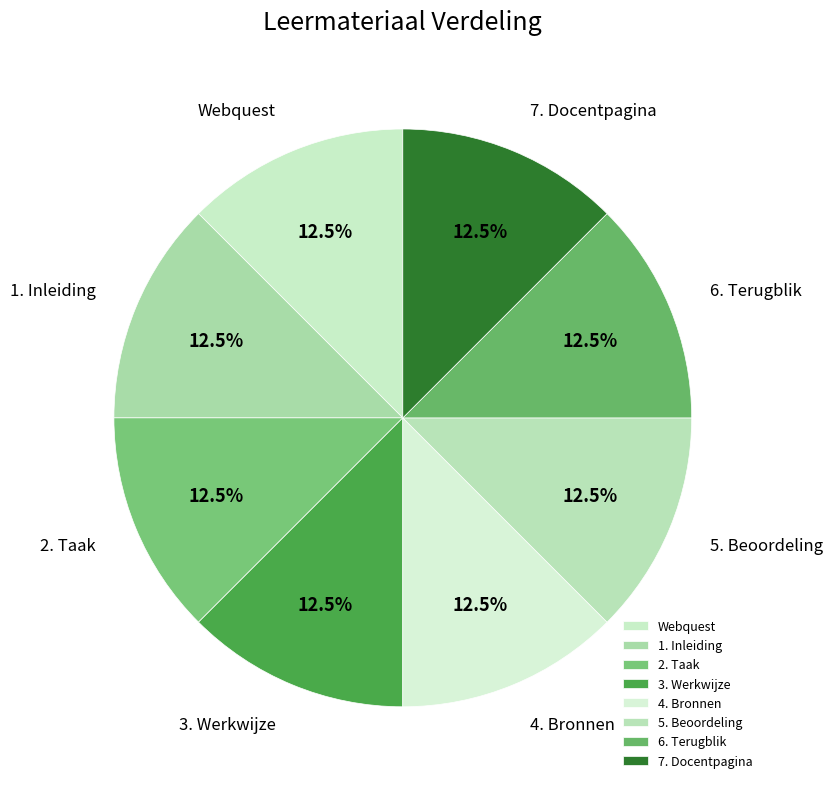

Count the number of slices in the pie.

8